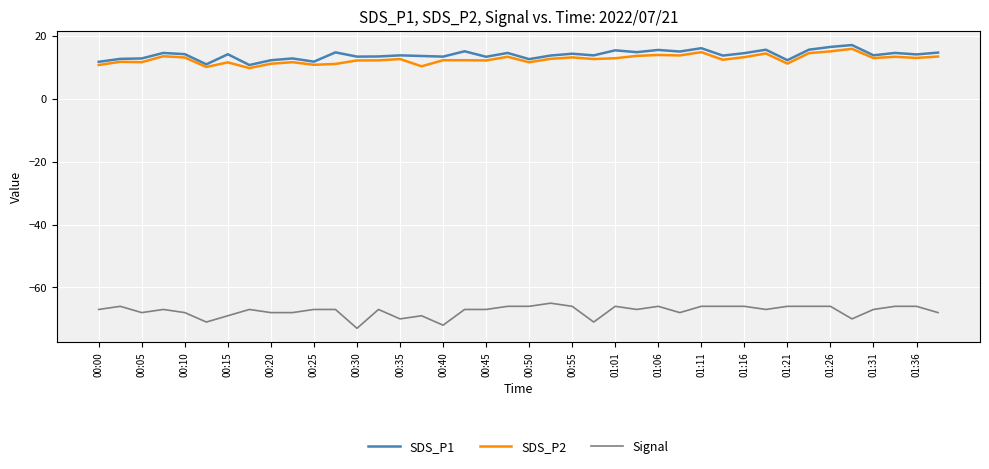

What is the smallest value displayed?

-73.0